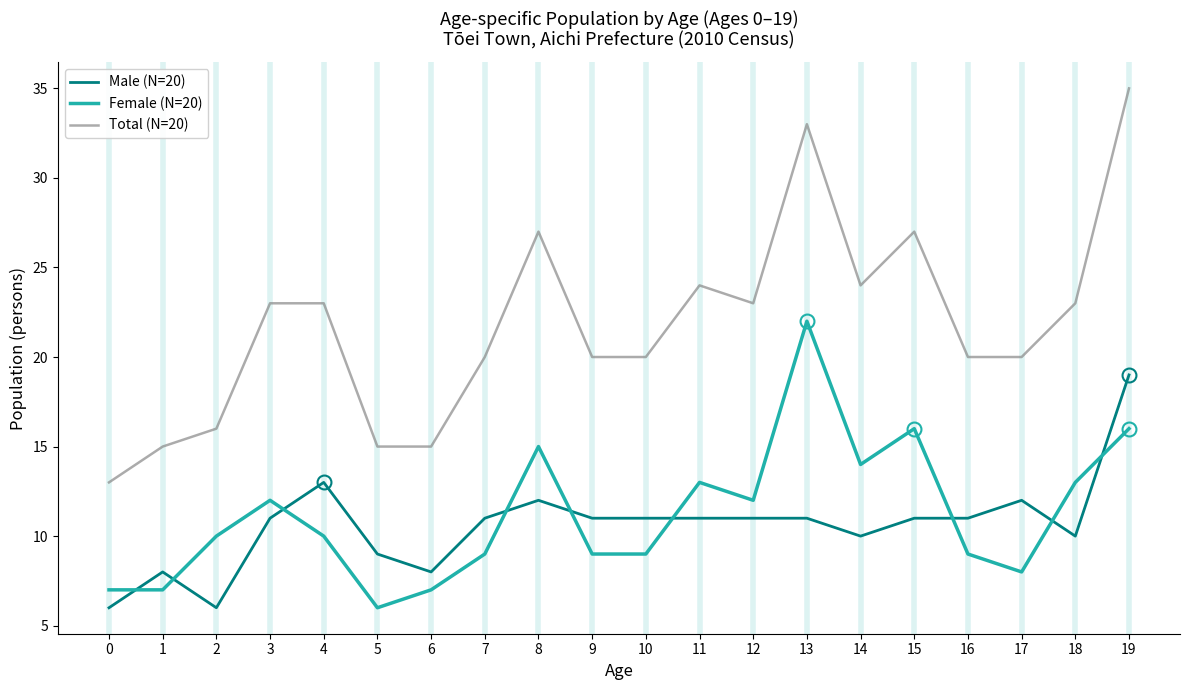

How many lines are shown in the chart?

3